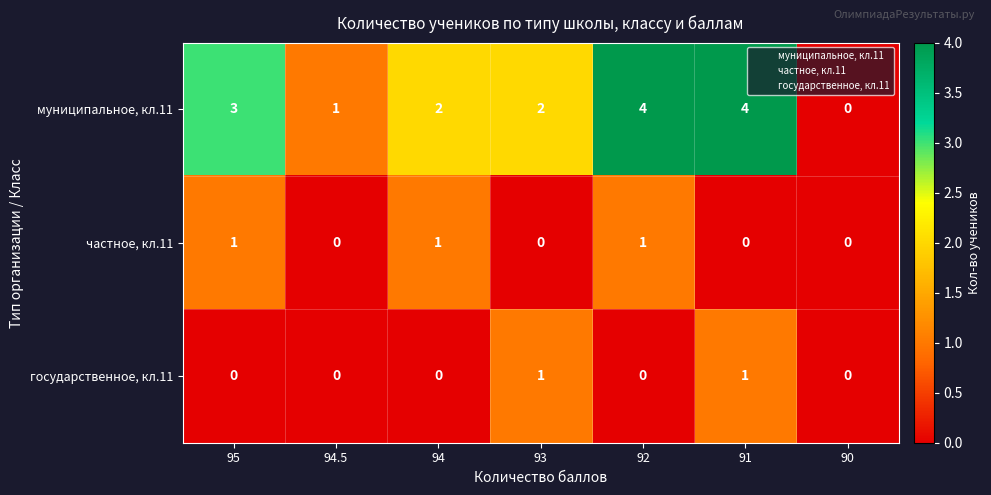

True or false: муниципальное, кл.11 has a value of 4 at 92.

True